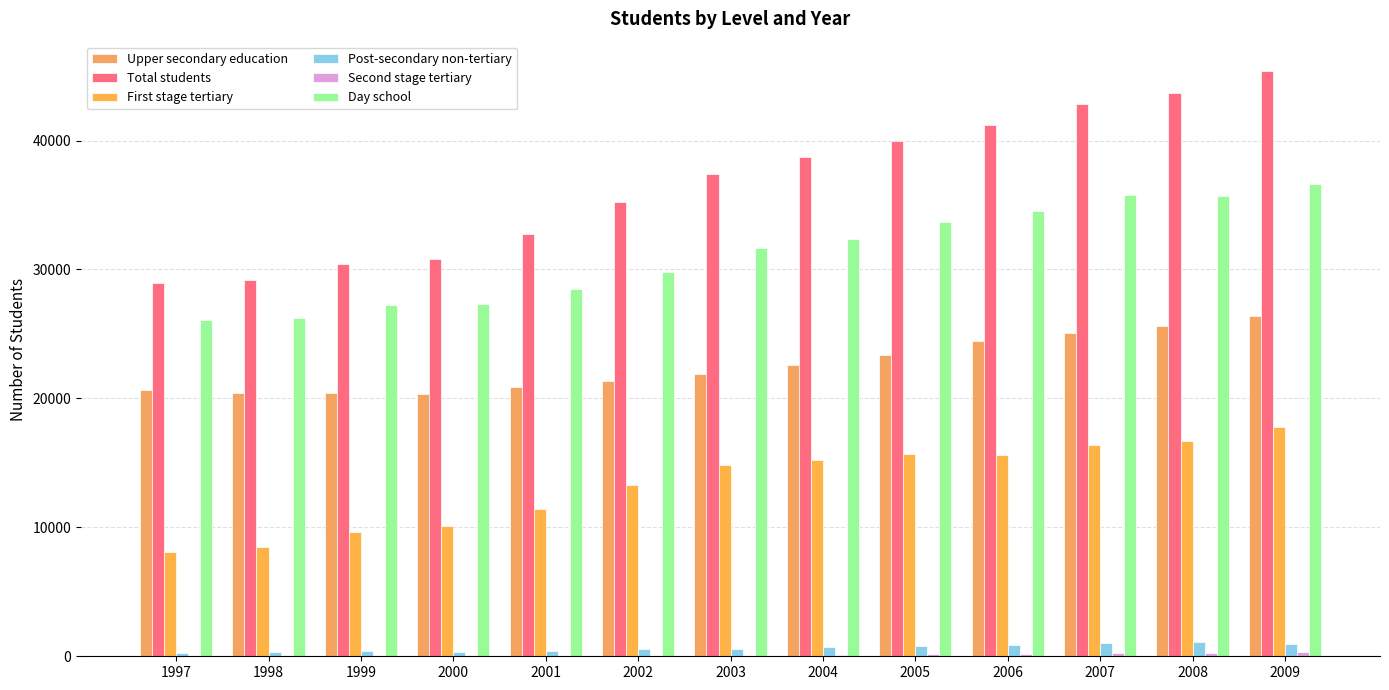

Reading left to right, list all the values displayed in this chart.

Upper secondary education: 20613	20414	20388	20332	20863	21363	21890	22603	23348	24463	25094	25607	26385
Total students: 28985	29196	30452	30800	32747	35263	37367	38695	39971	41197	42816	43694	45397
First stage tertiary: 8086	8442	9649	10076	11447	13302	14849	15245	15683	15647	16394	16662	17752
Post-secondary non-tertiary: 272	320	397	342	399	553	577	713	784	886	1064	1143	948
Second stage tertiary: 14	20	18	50	38	45	51	134	156	201	264	282	312
Day school: 26052	26254	27241	27297	28517	29835	31685	32325	33661	34534	35795	35661	36654